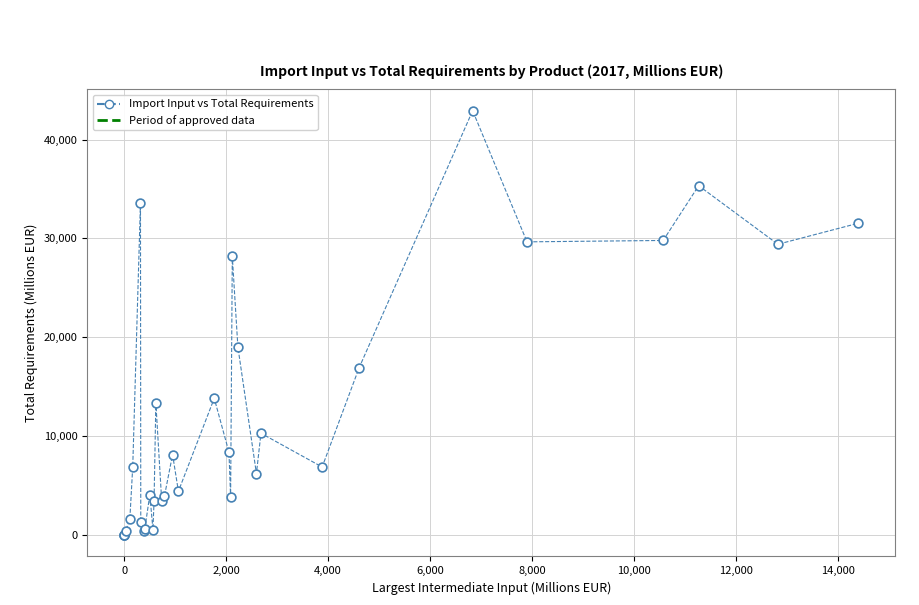

What Y value in the scatter plot is closest to 21454?

19021.2